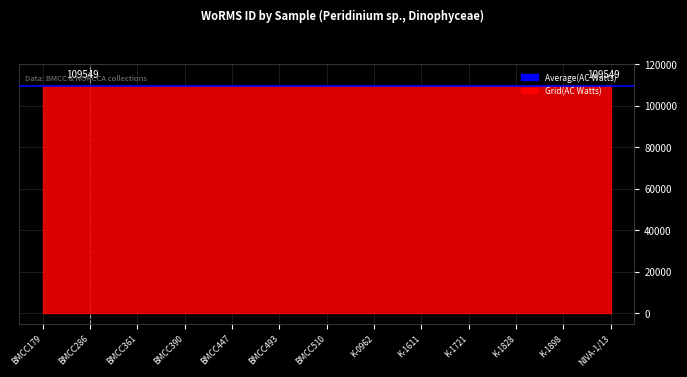

How many lines are shown in the chart?

2